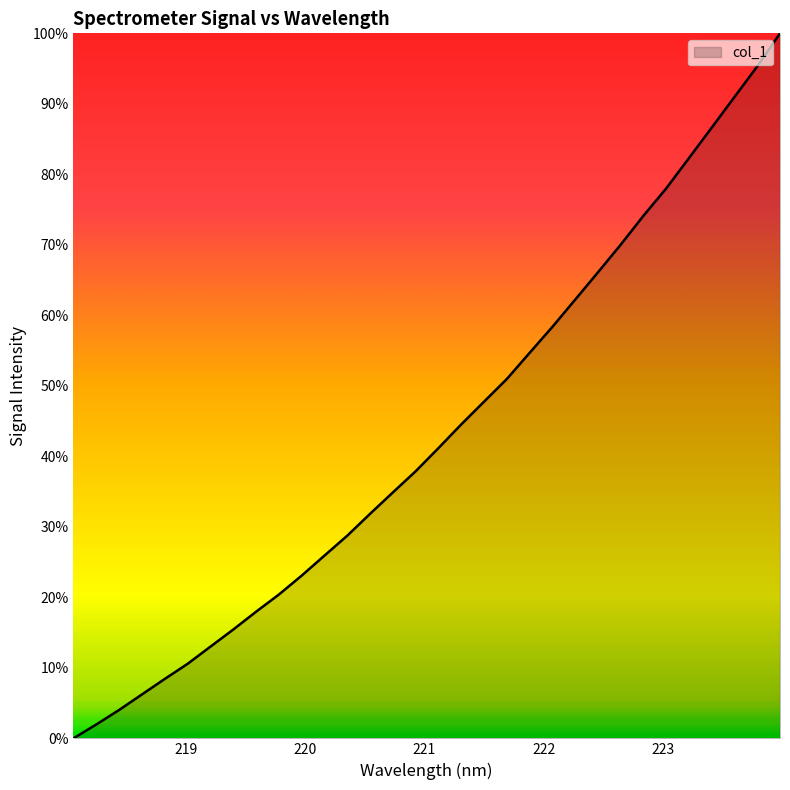

What is the difference between the maximum and minimum values?

100.0